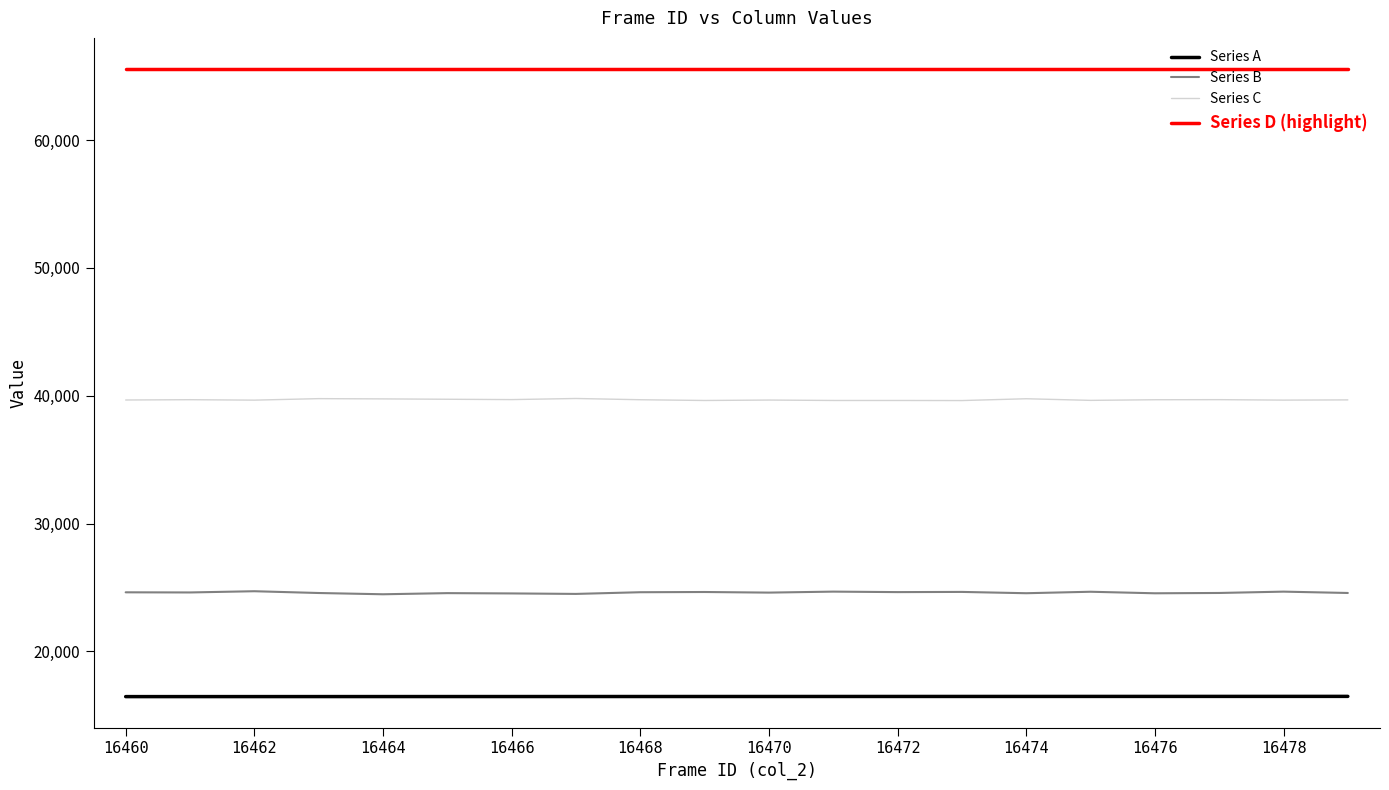

How many lines are shown in the chart?

4